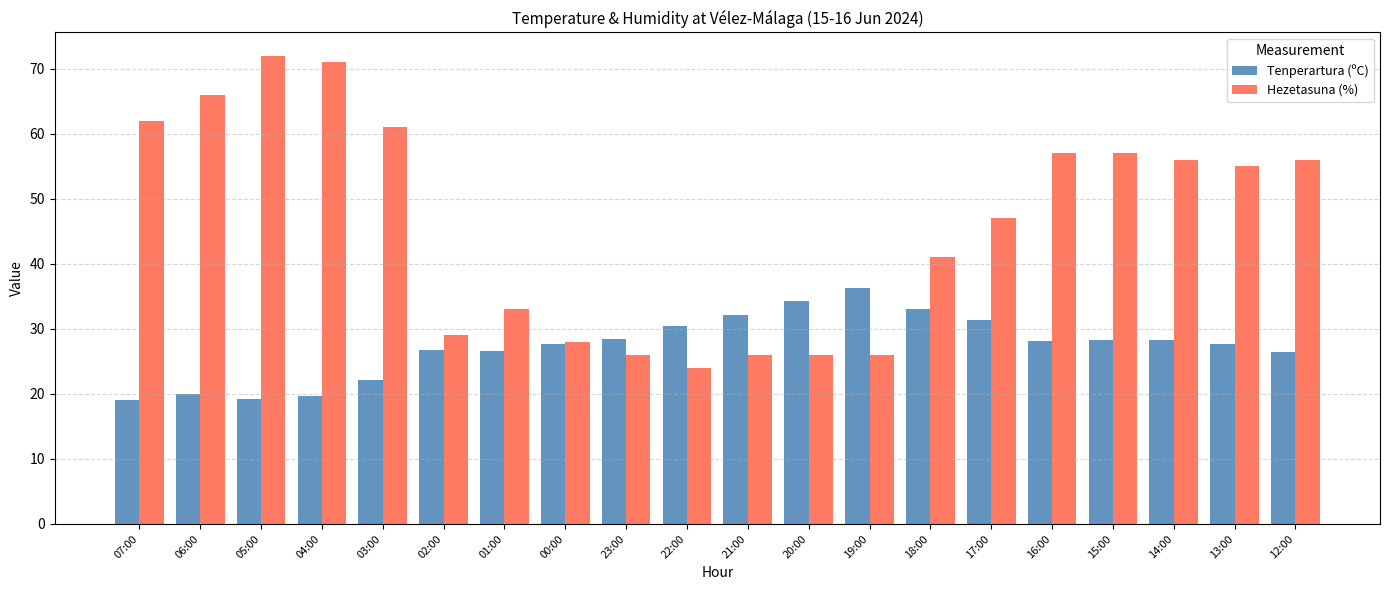

How many groups of bars are there?

20